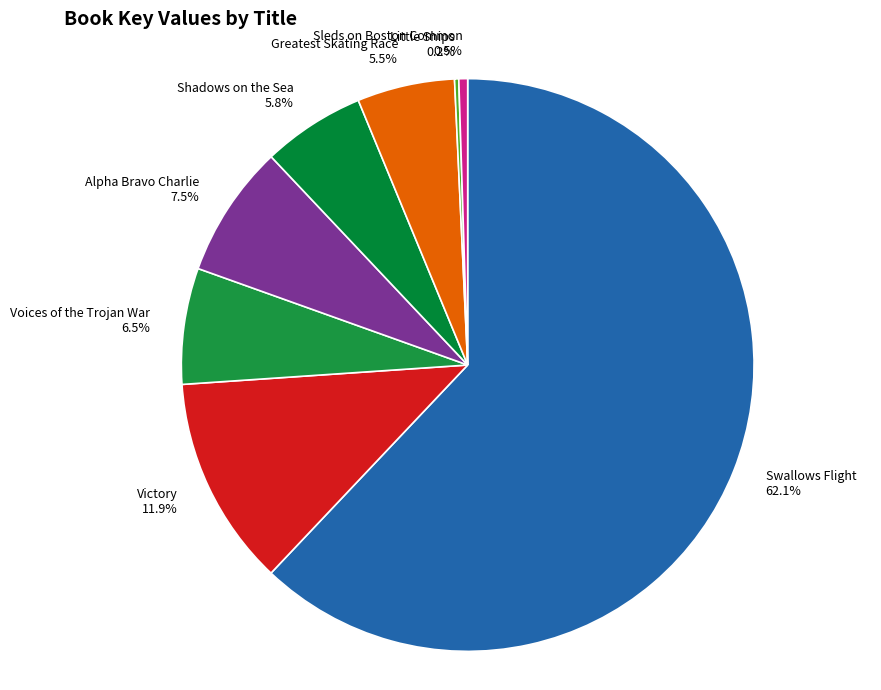

Which category has the biggest portion of the pie?

Swallows Flight